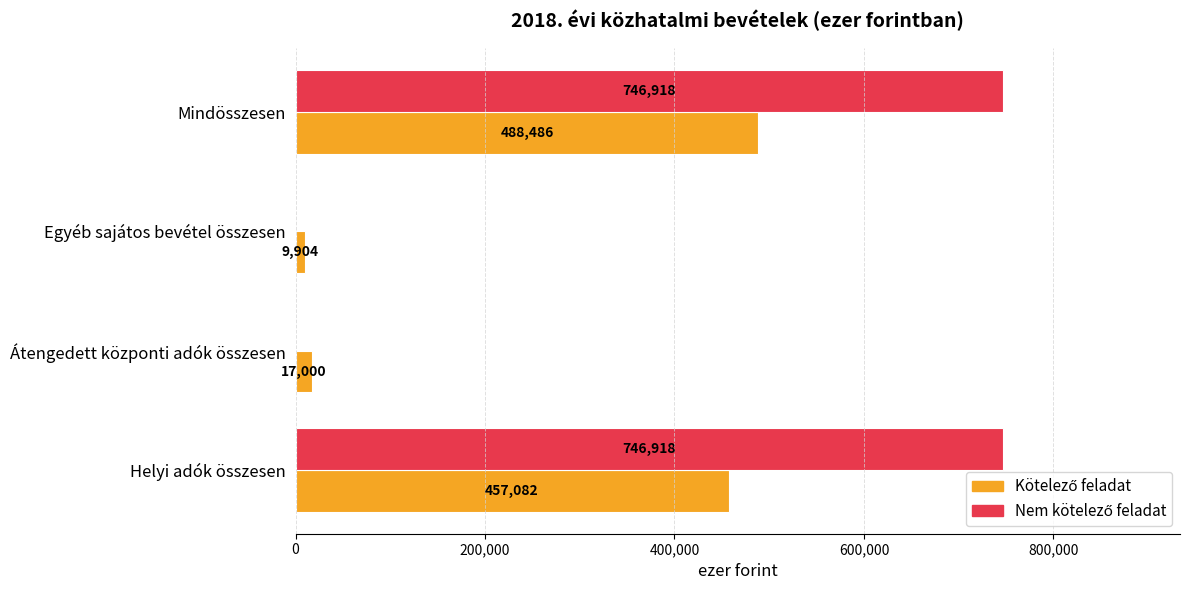

What is the maximum value shown in the chart?

746918